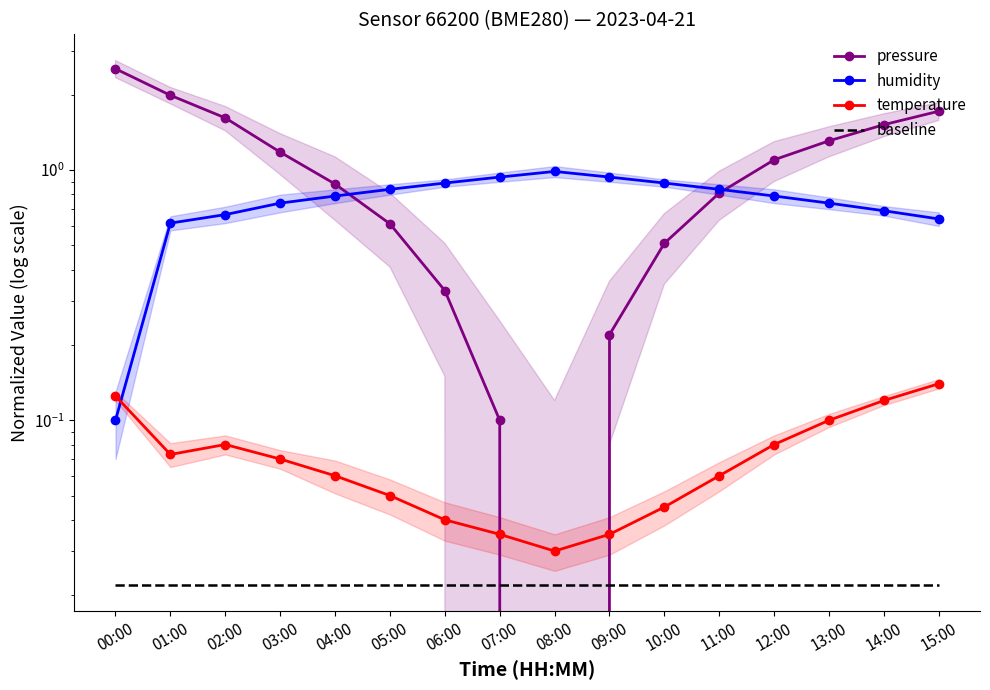

Reading left to right, what are all the values shown in this chart?

pressure: 00:00=2.5	01:00=2.0	02:00=1.6	03:00=1.2	04:00=0.9	05:00=0.6	06:00=0.3	07:00=0.1	08:00=0.0	09:00=0.2	10:00=0.5	11:00=0.8	12:00=1.1	13:00=1.3	14:00=1.5	15:00=1.7
humidity: 00:00=0.1	01:00=0.6	02:00=0.7	03:00=0.7	04:00=0.8	05:00=0.8	06:00=0.9	07:00=0.9	08:00=1.0	09:00=0.9	10:00=0.9	11:00=0.8	12:00=0.8	13:00=0.7	14:00=0.7	15:00=0.6
temperature: 00:00=0.1	01:00=0.1	02:00=0.1	03:00=0.1	04:00=0.1	05:00=0.0	06:00=0.0	07:00=0.0	08:00=0.0	09:00=0.0	10:00=0.0	11:00=0.1	12:00=0.1	13:00=0.1	14:00=0.1	15:00=0.1
baseline: 00:00=0.0	01:00=0.0	02:00=0.0	03:00=0.0	04:00=0.0	05:00=0.0	06:00=0.0	07:00=0.0	08:00=0.0	09:00=0.0	10:00=0.0	11:00=0.0	12:00=0.0	13:00=0.0	14:00=0.0	15:00=0.0